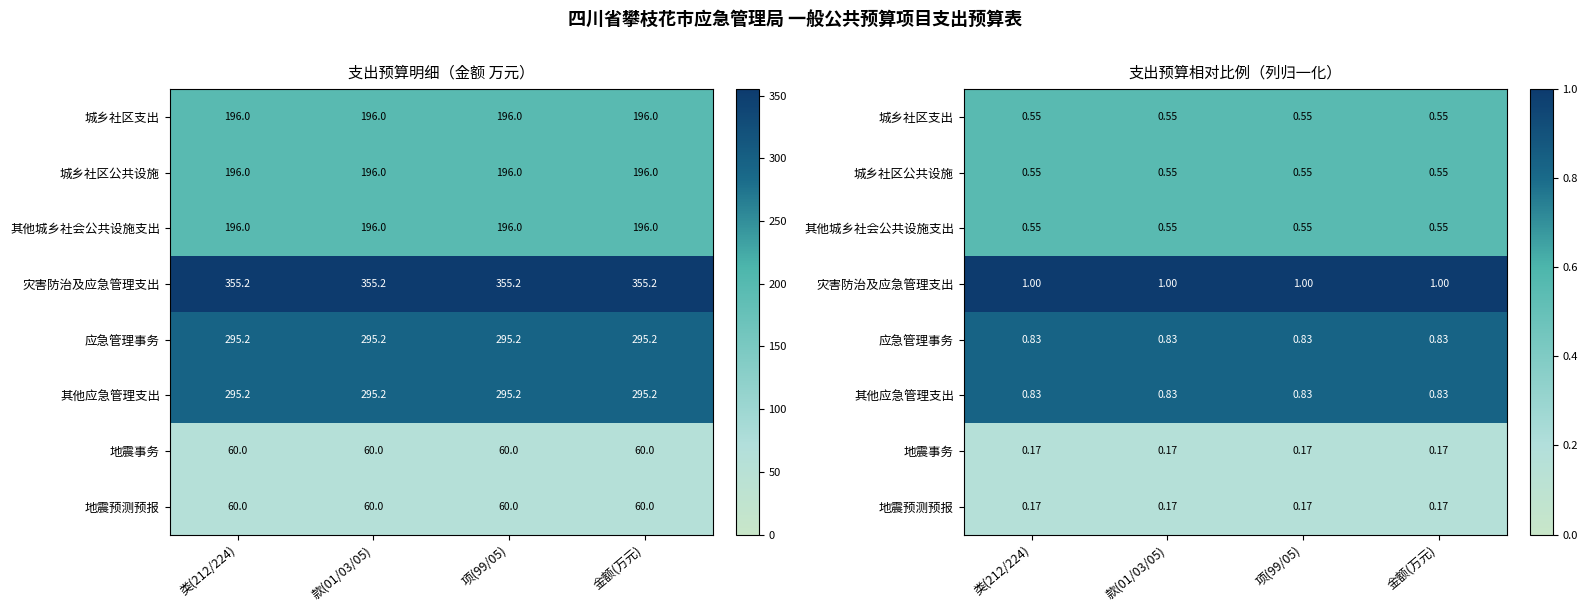

Which series has the largest total across all categories?

灾害防治及应急管理支出